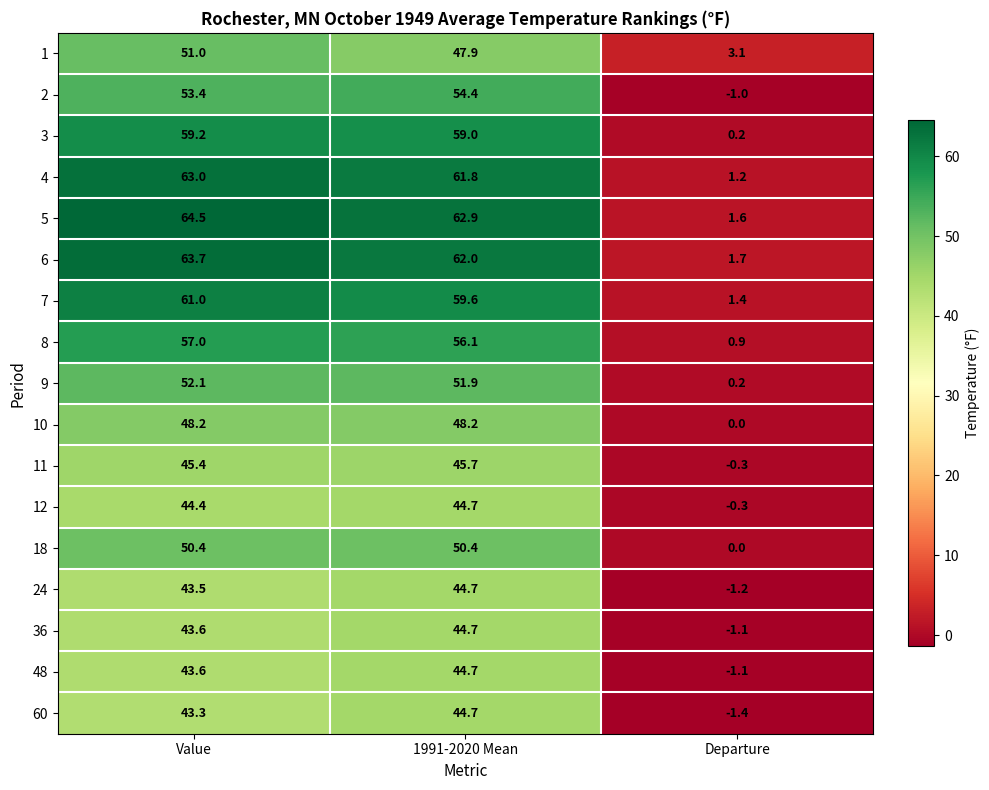

What is the difference between the 60 values at 1991-2020 Mean and Value?

1.4